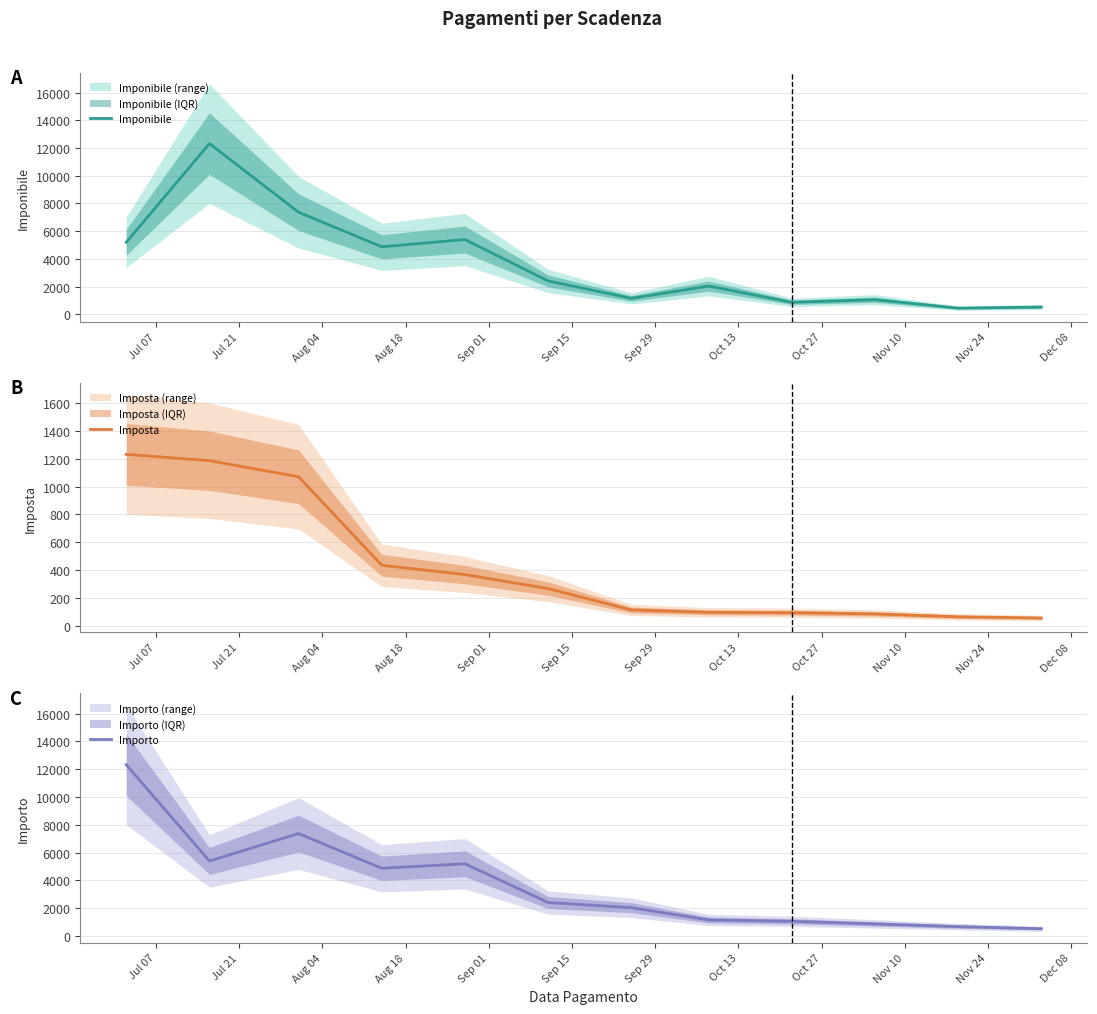

What is the highest value of the Imponibile series?

12321.0